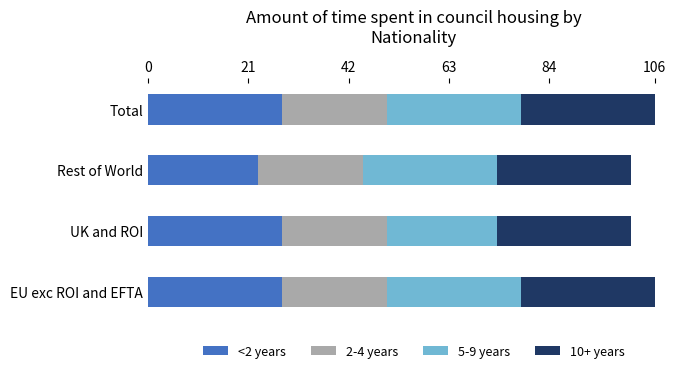

What is the total value across all series at EU exc ROI and EFTA?

106